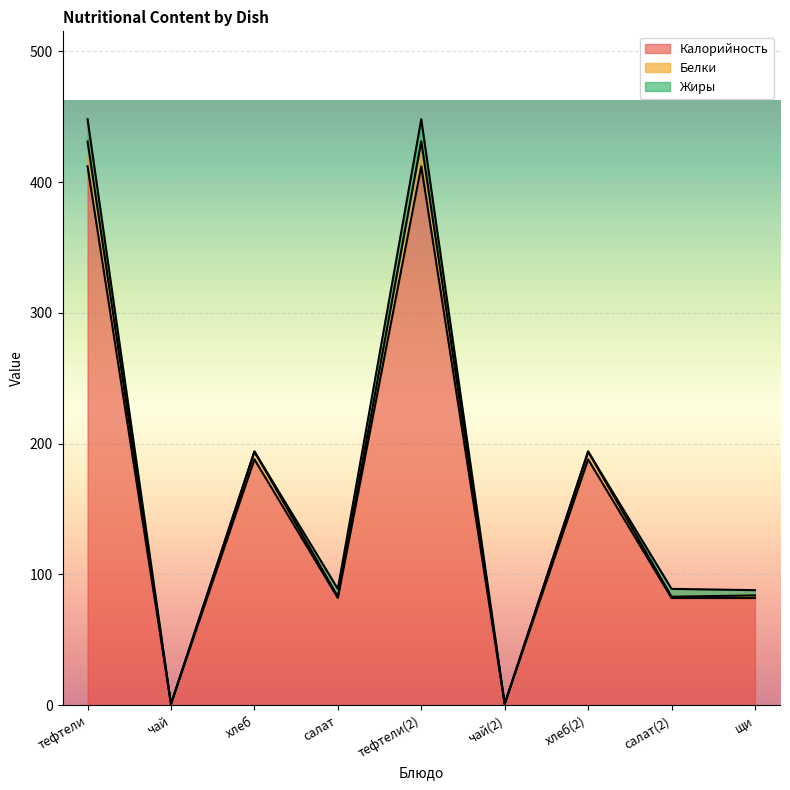

Which label corresponds to the largest value in the chart?

тефтели